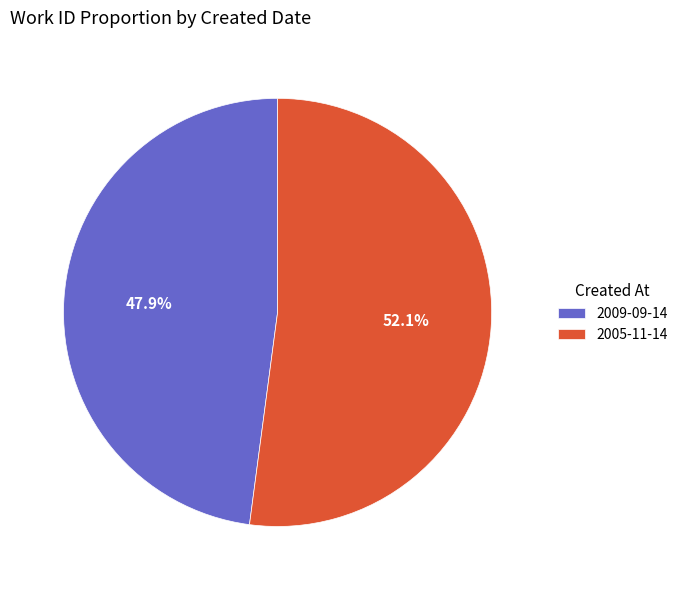

To the nearest percent, what percentage of the pie is 2009-09-14?

48%